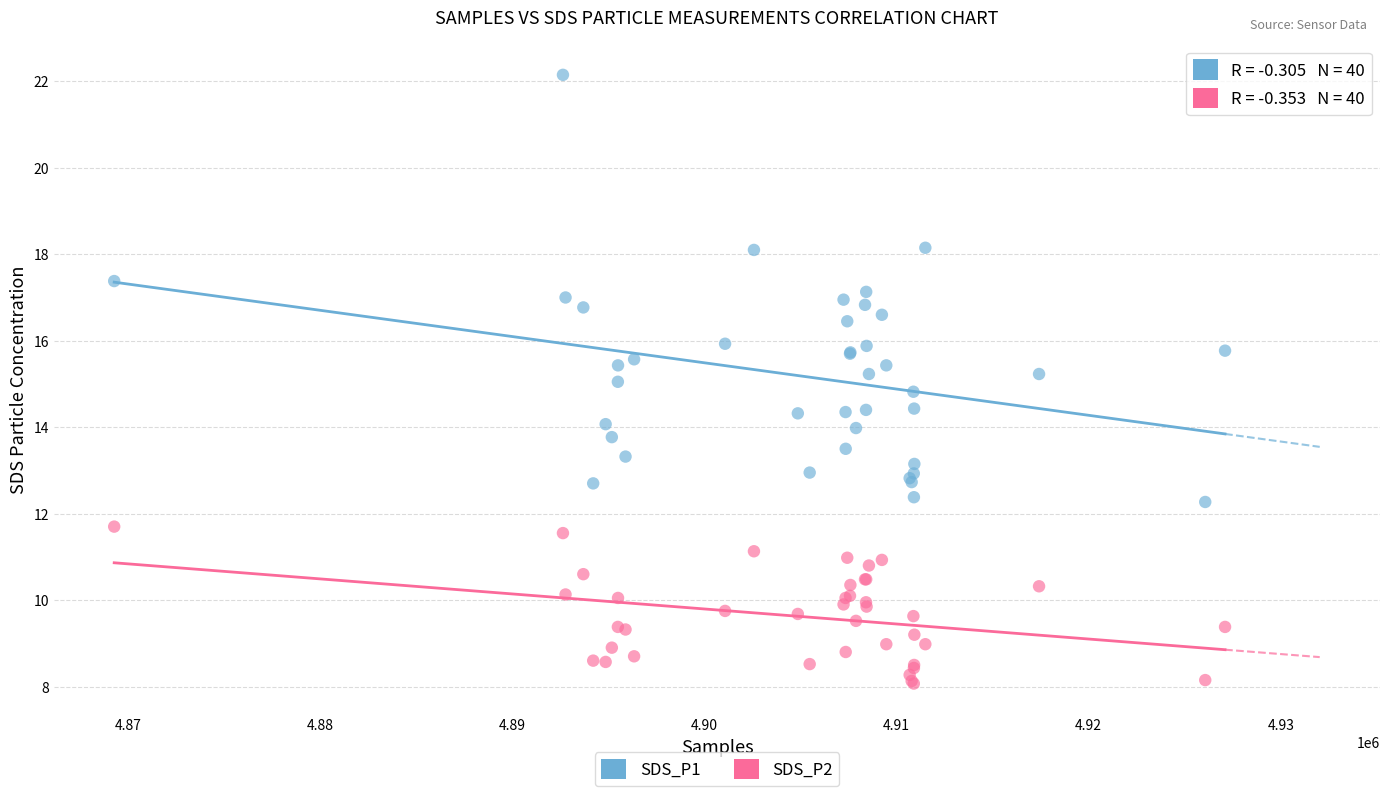

Which series reaches the minimum Y coordinate?

SDS_P2